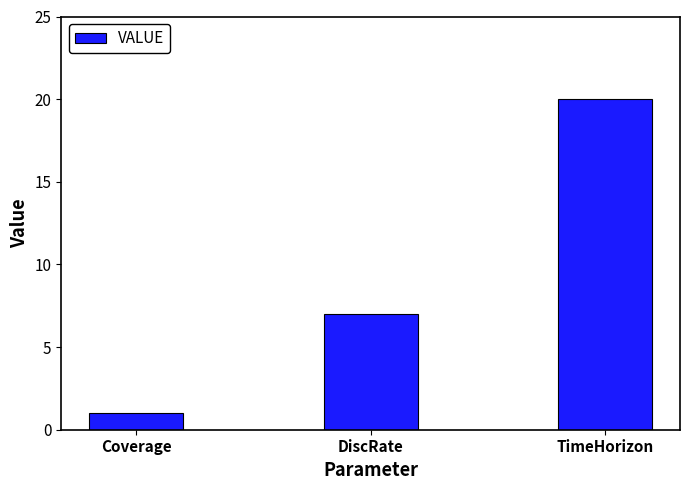

Count the number of categories in the chart.

3